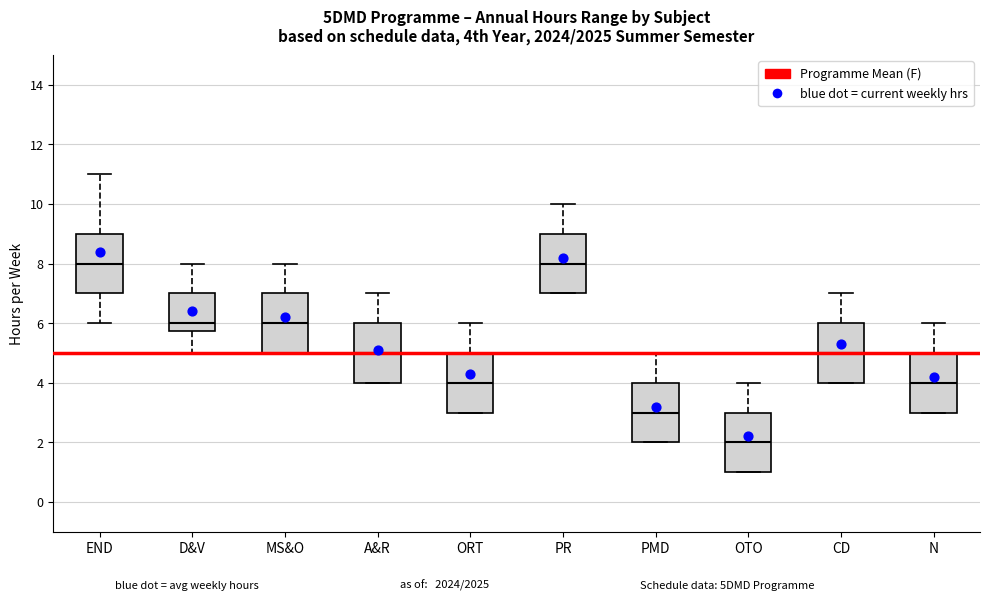

Reading left to right, transcribe this box plot: for each box, give where its median line is, the range the box spans, and where its two whiskers end, as read against the y-axis. The values are not printed on the chart, so give them approximately, as read against the axis.

END: median 8.0, box 7.0 to 9.0, whiskers 6.0 to 11.0
D&V: median 6.0, box 5.8 to 7.0, whiskers 5.0 to 8.0
MS&O: median 6.0, box 5.0 to 7.0, whiskers 5.0 to 8.0
A&R: median 5.0, box 4.0 to 6.0, whiskers 4.0 to 7.0
ORT: median 4.0, box 3.0 to 5.0, whiskers 3.0 to 6.0
PR: median 8.0, box 7.0 to 9.0, whiskers 7.0 to 10.0
PMD: median 3.0, box 2.0 to 4.0, whiskers 2.0 to 5.0
OTO: median 2.0, box 1.0 to 3.0, whiskers 1.0 to 4.0
CD: median 5.0, box 4.0 to 6.0, whiskers 4.0 to 7.0
N: median 4.0, box 3.0 to 5.0, whiskers 3.0 to 6.0